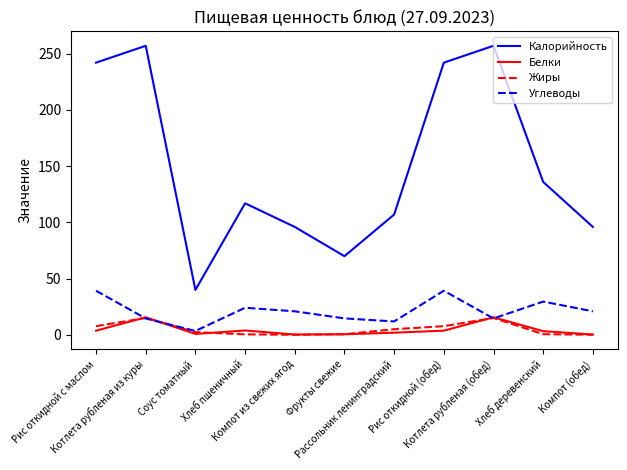

What is the sum of all Калорийность values?

1660.0